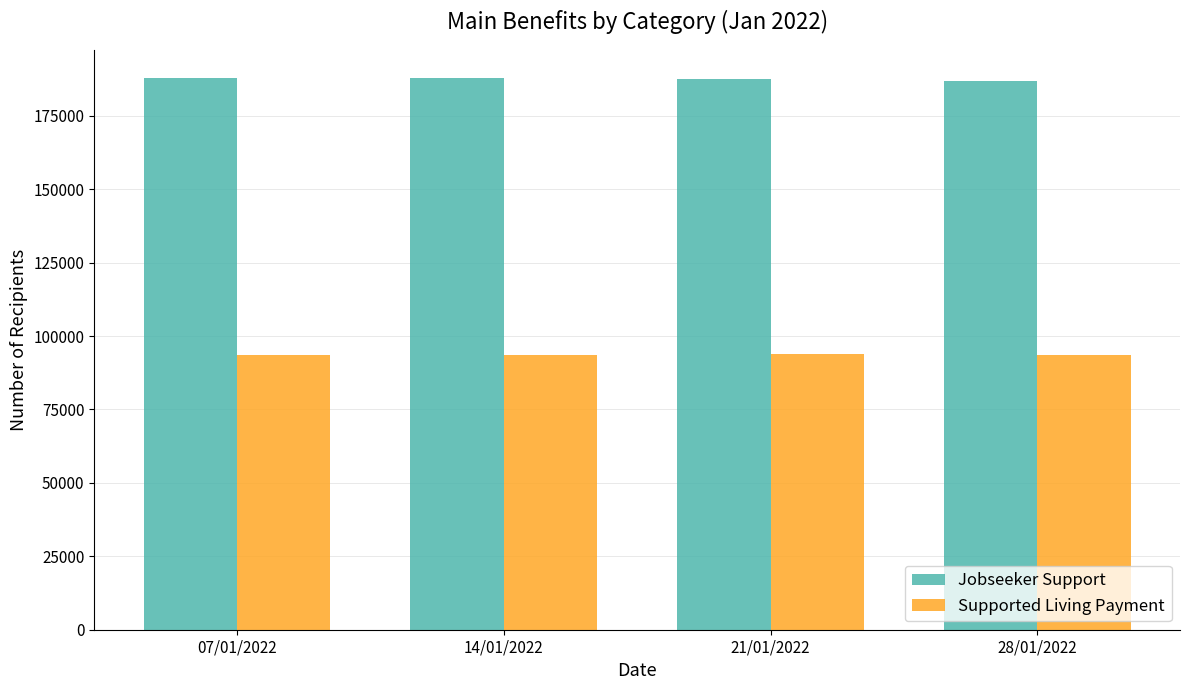

The value of Jobseeker Support at 28/01/2022 is 186990. True or false?

True